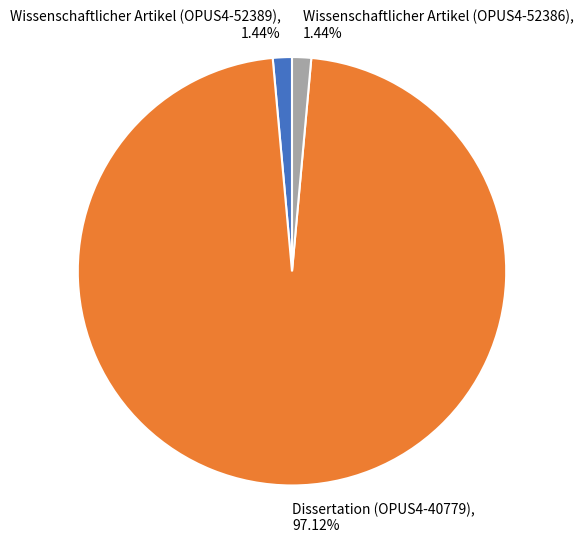

What is the largest slice in the pie chart?

Dissertation (OPUS4-40779)